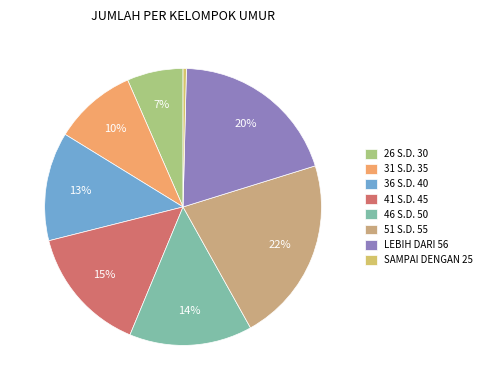

The SAMPAI DENGAN 25 slice represents 10% of the pie. True or false?

False